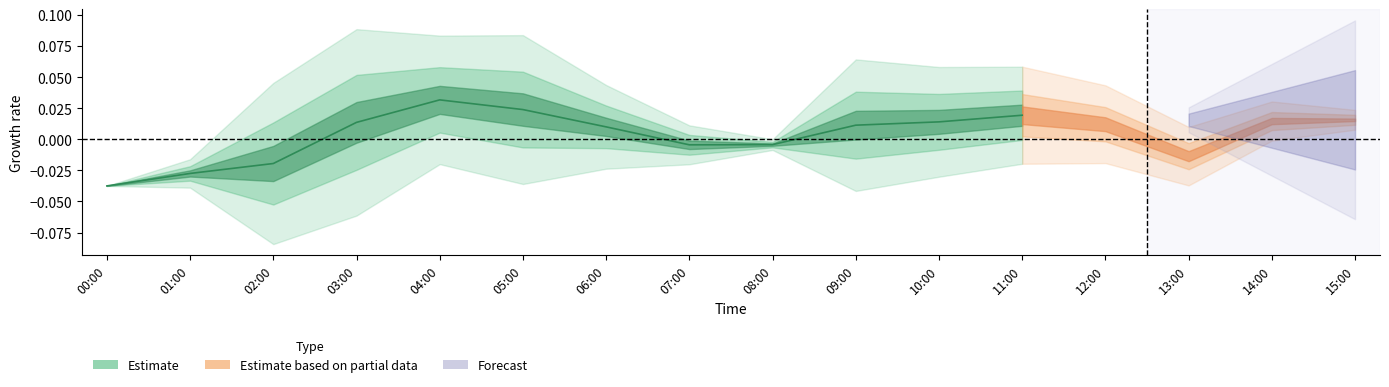

What position from the left is 06:00?

7